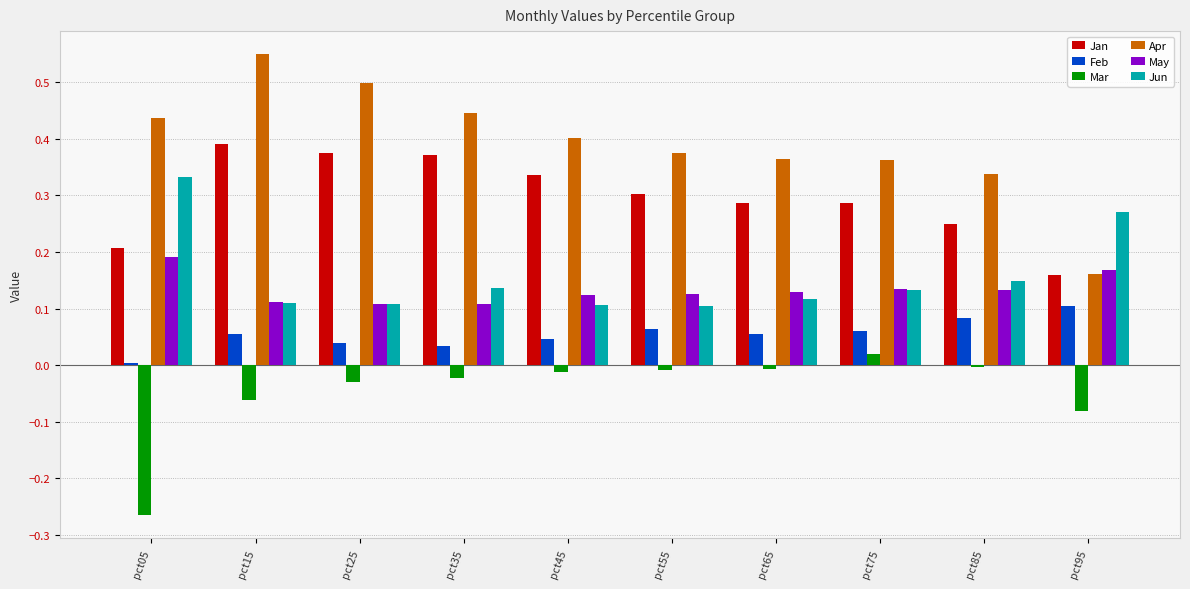

Is the value of Feb at pct65 greater than the value of Jan at pct55?

No